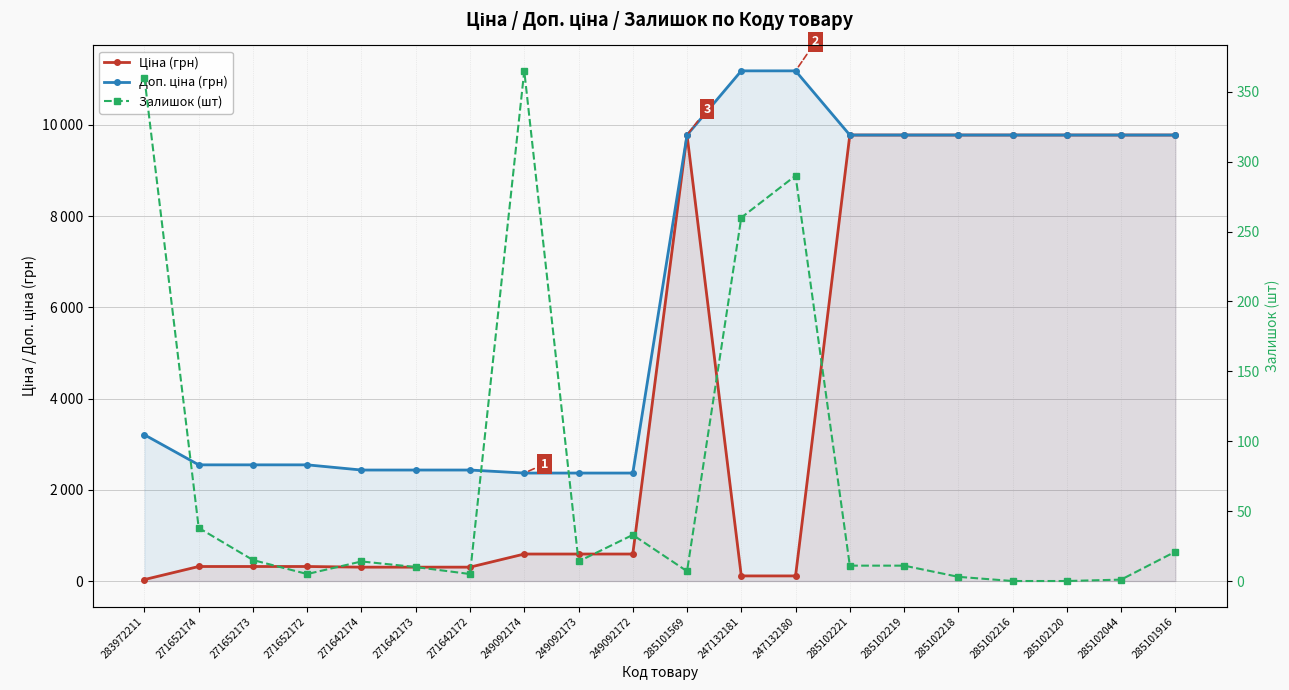

True or false: Залишок (шт) and Ціна (грн) intersect in this chart.

True